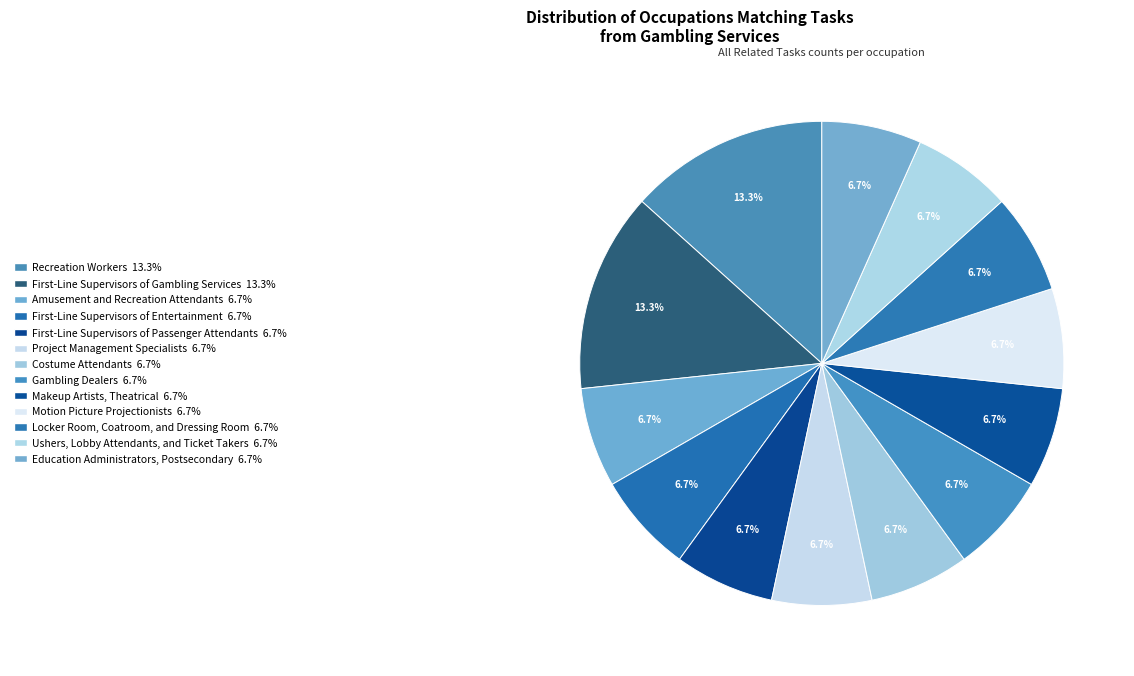

To the nearest percent, what is the difference between the largest and smallest slice percentages?

7%